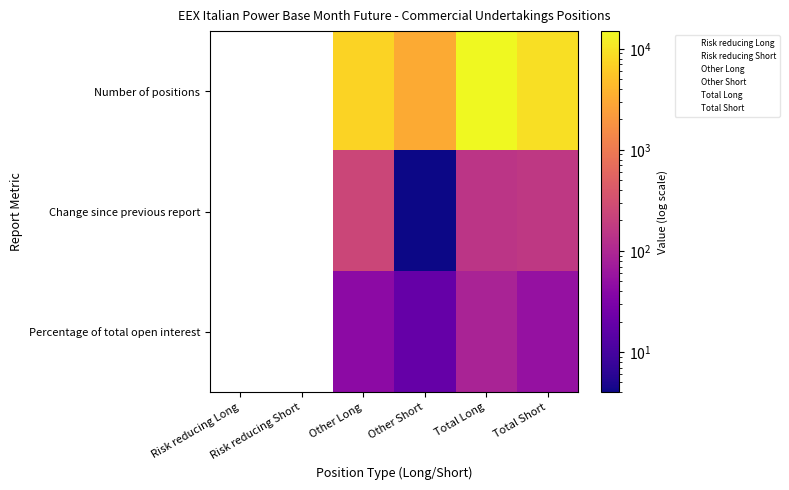

The value of Total (Long) at 1 is 150.0. True or false?

True